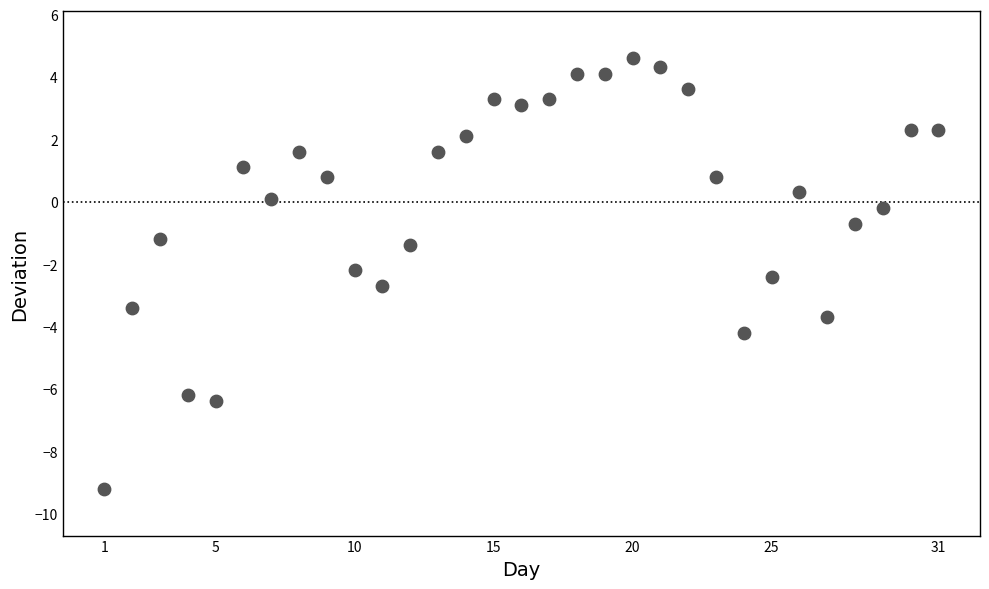

What Y value in the scatter plot is closest to -2?

-2.2